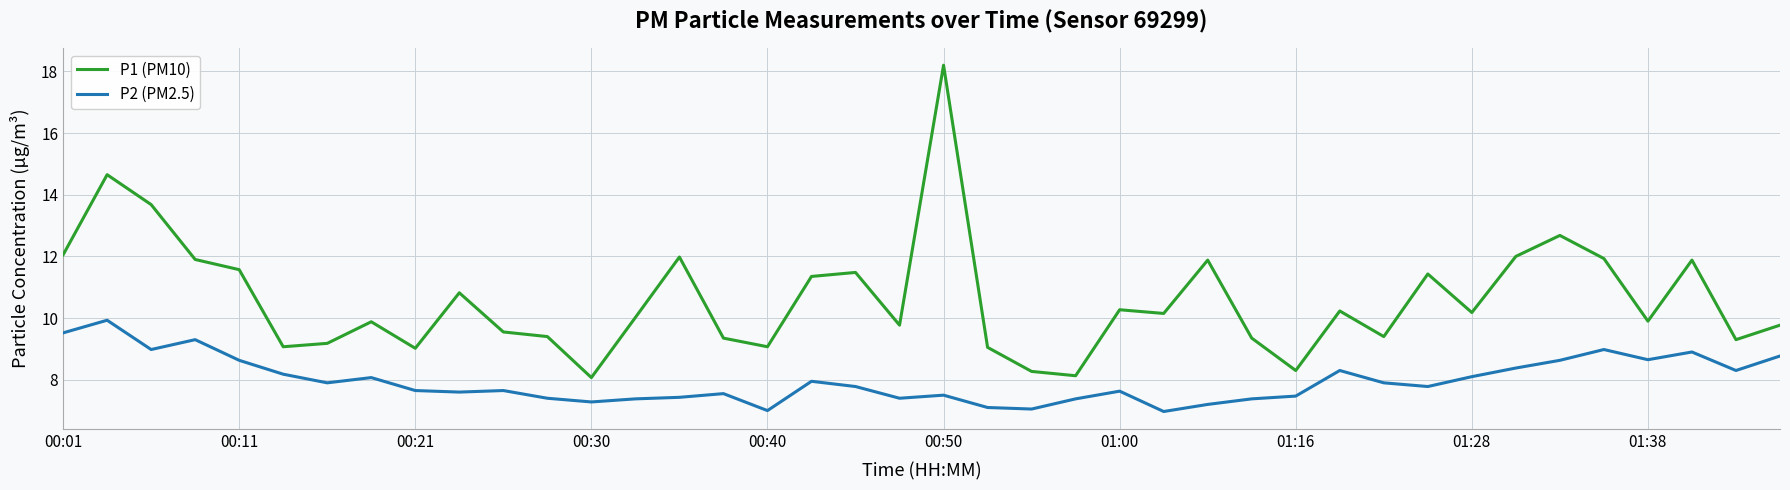

Count the number of data series in this chart.

2